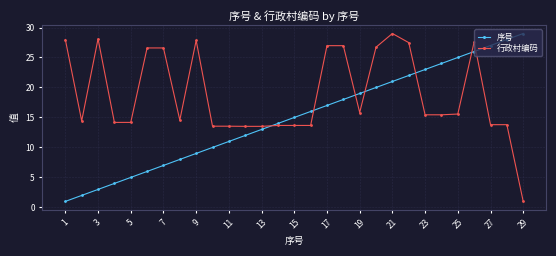

What is the highest value of the 序号 series?

29.0